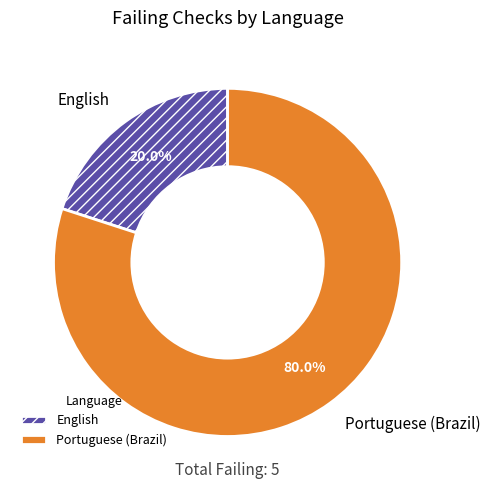

Between English and Portuguese (Brazil), which is larger?

Portuguese (Brazil)